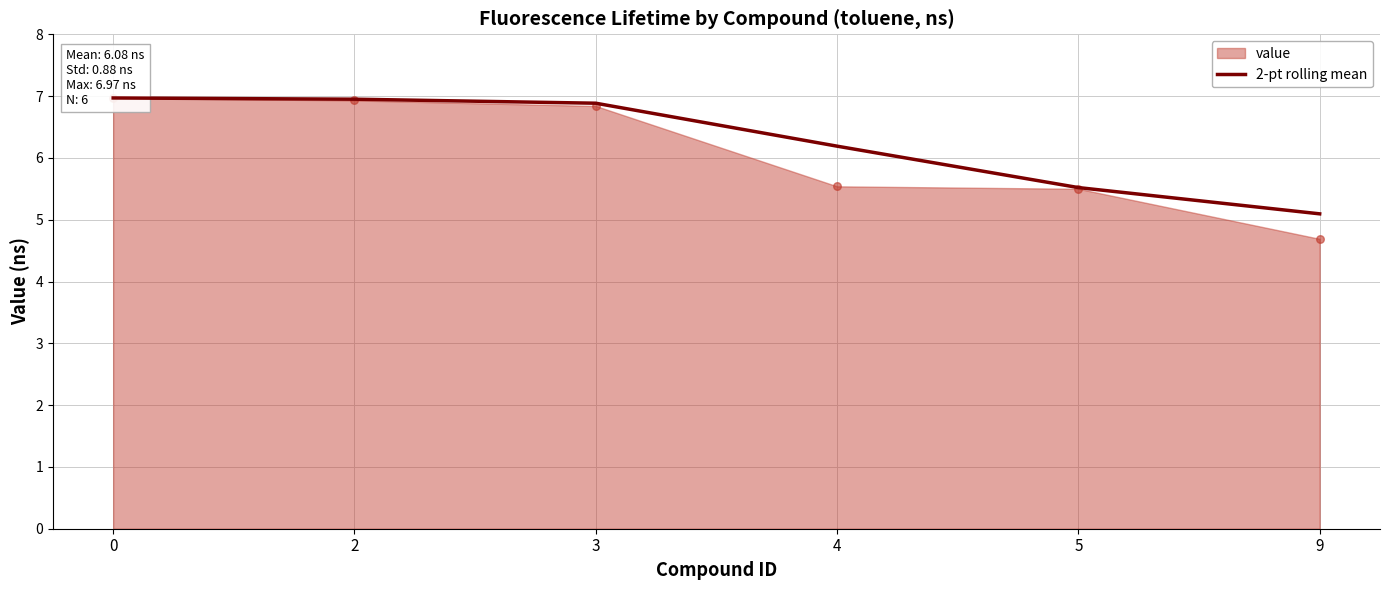

Approximately how many times larger is the value at 2 compared to 0?

1.0